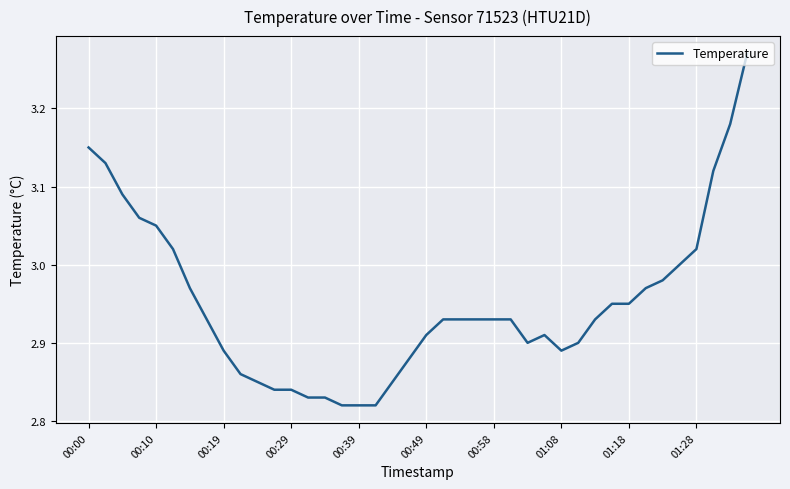

Does the chart display data point markers on the line(s)?

No